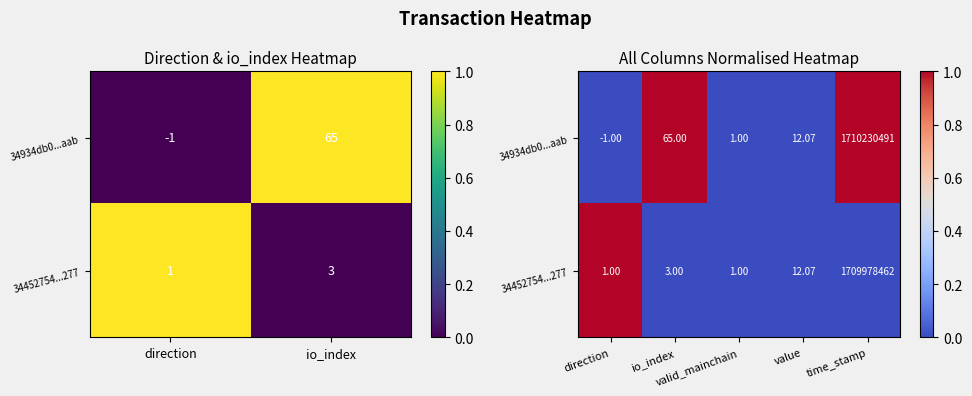

True or false: 34452754...277 has a value of 0.0 at time_stamp.

True